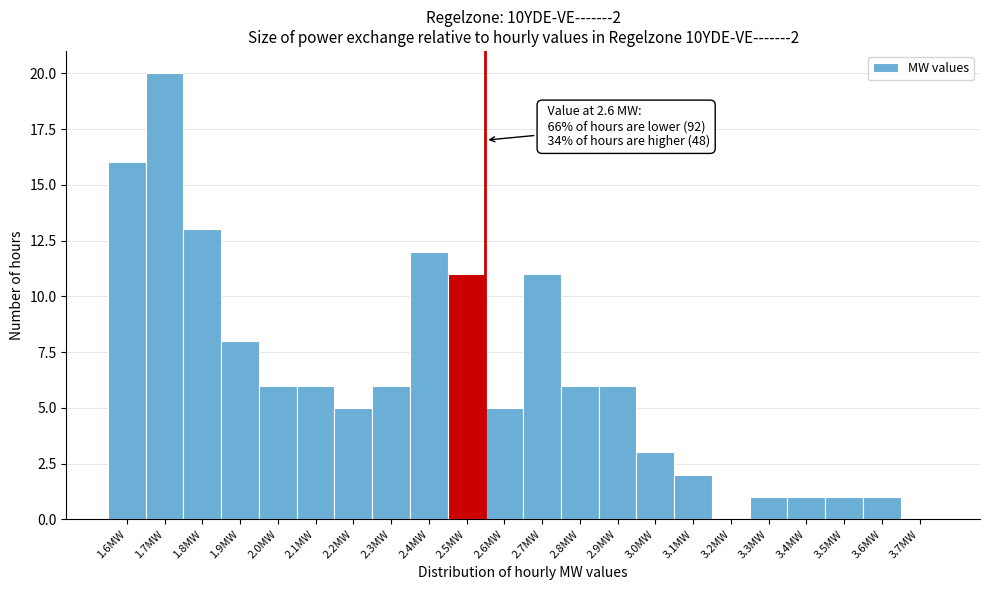

Reading right to left, extract all data points from this chart.

3.7MW=0	3.6MW=1	3.5MW=1	3.4MW=1	3.3MW=1	3.2MW=0	3.1MW=2	3.0MW=3	2.9MW=6	2.8MW=6	2.7MW=11	2.6MW=5	2.5MW=11	2.4MW=12	2.3MW=6	2.2MW=5	2.1MW=6	2.0MW=6	1.9MW=8	1.8MW=13	1.7MW=20	1.6MW=16